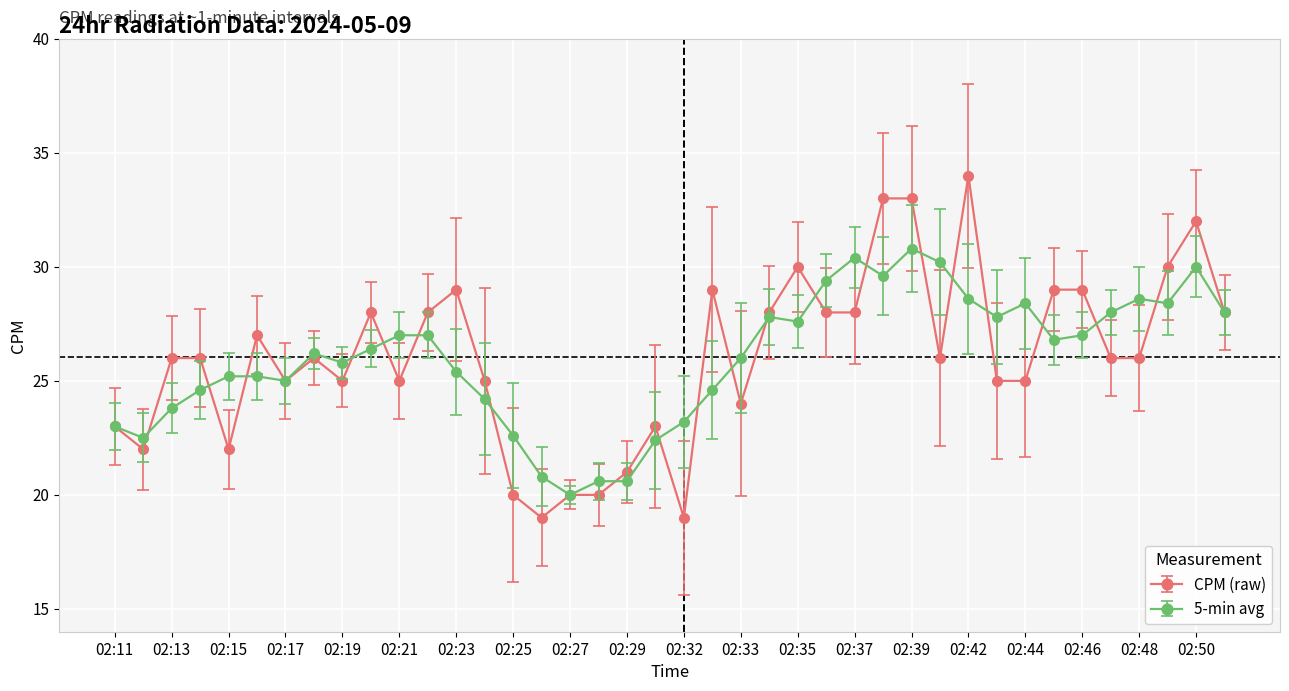

Which series has the largest range (max minus min)?

CPM (raw)